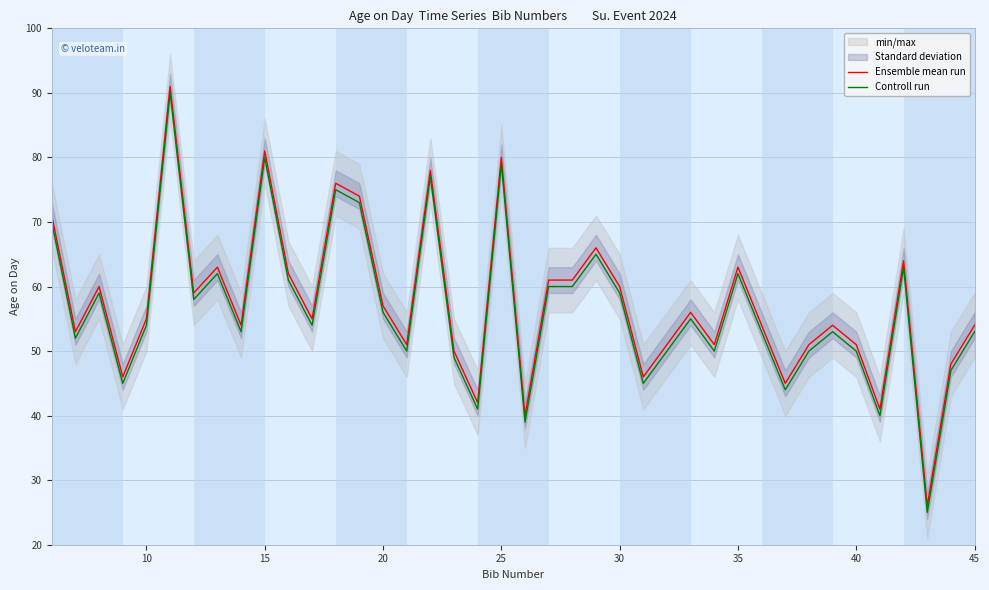

True or false: Ensemble mean run and Controll run cross at least once.

False